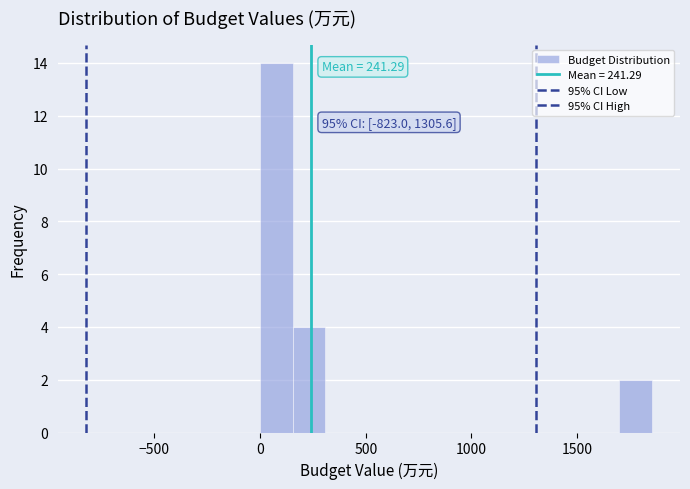

Read against the x-axis, roughly where is the centre of the tallest bar?

100